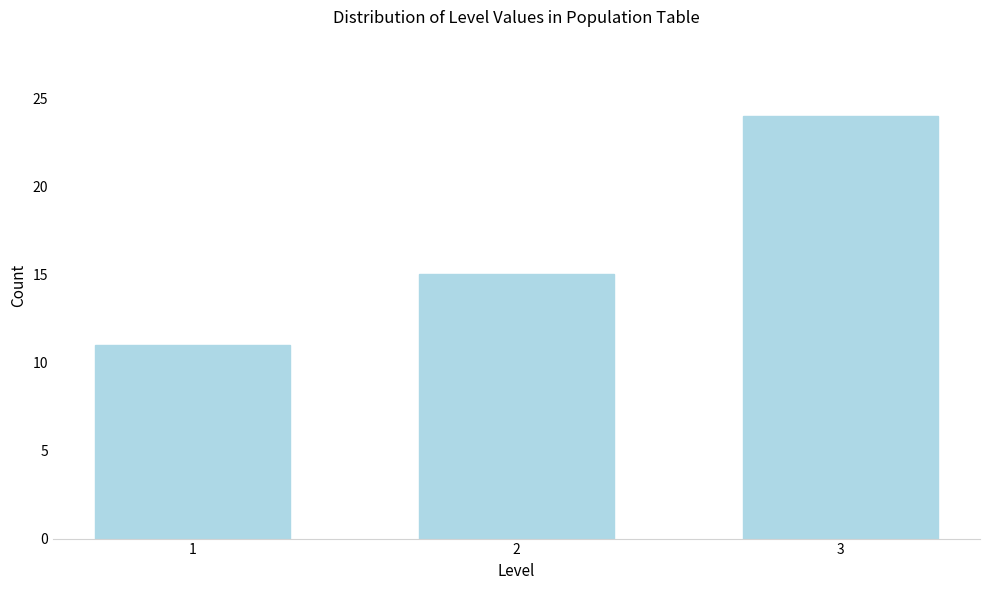

Reading left to right, what are all the values shown in this chart?

1=11	2=15	3=24